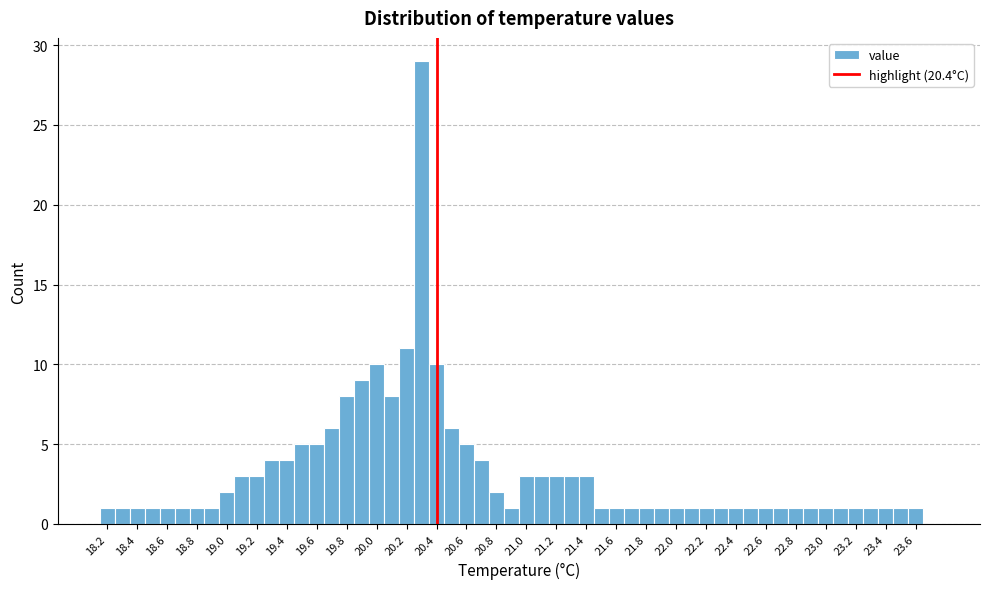

Over which range of the x-axis is the bar tallest?

20.25 to 20.35